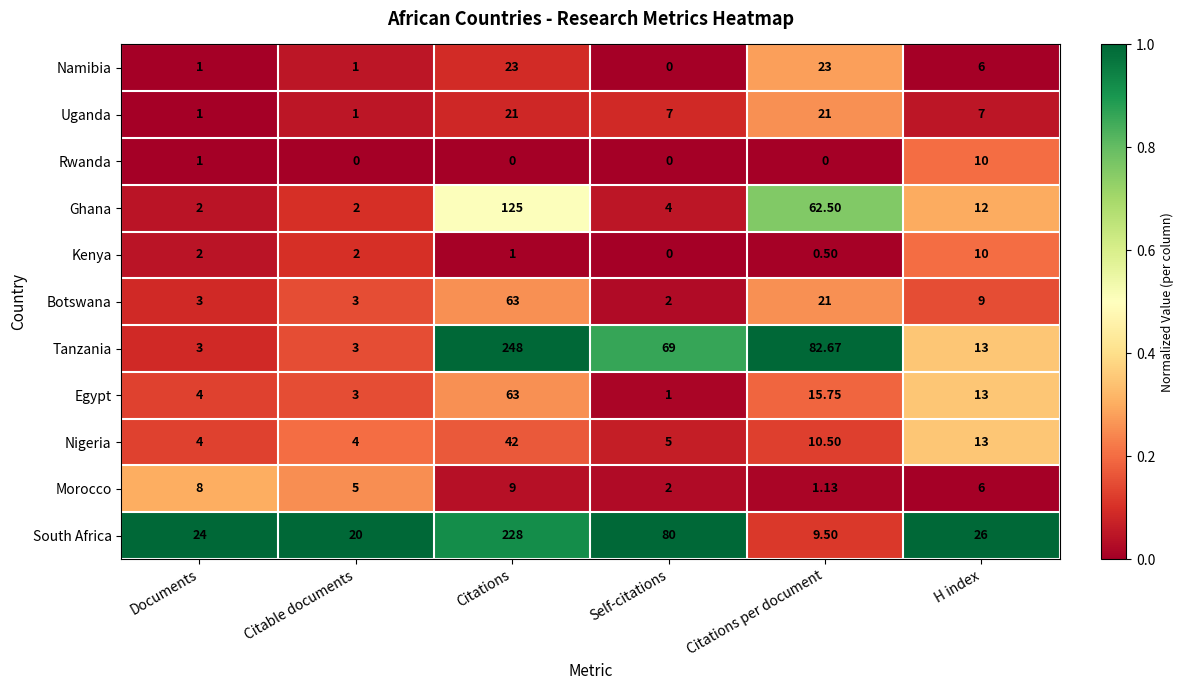

At which label does Ghana first exceed 12?

Citations